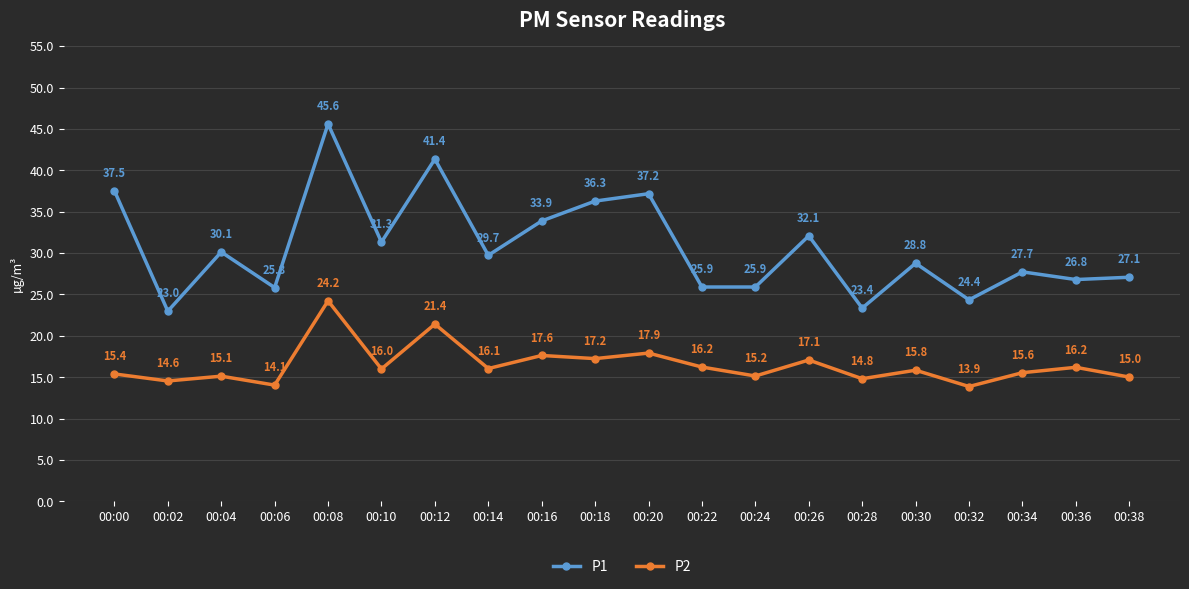

Which series changed the most between 00:22 and 00:36?

P1